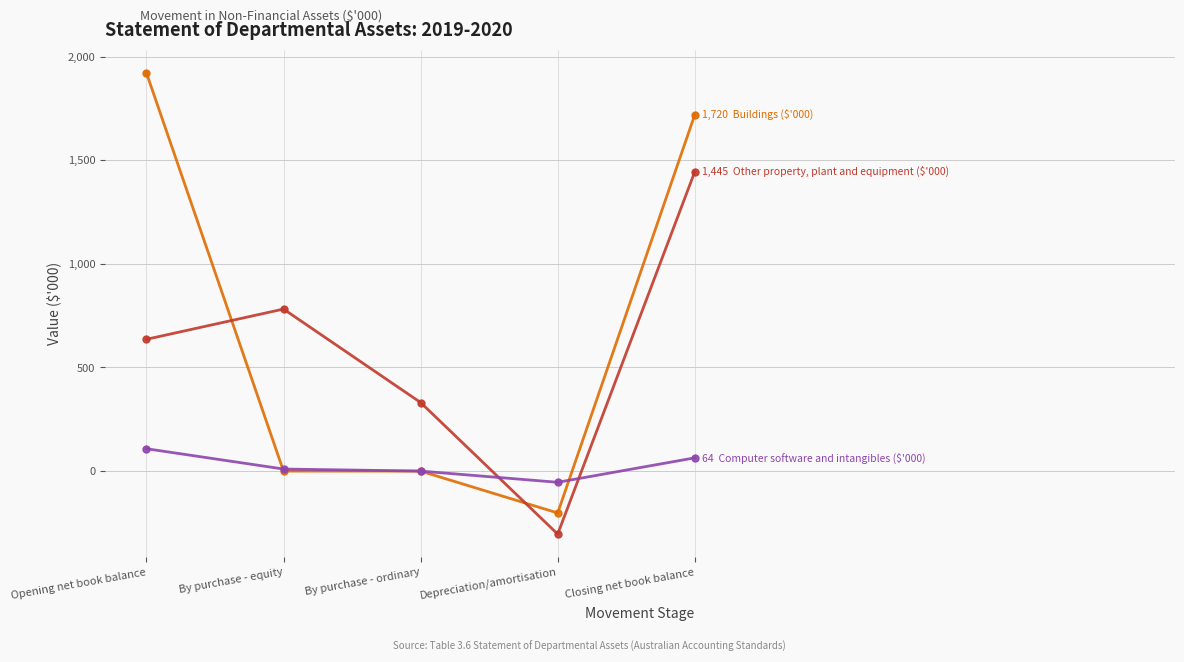

What is the difference between the highest and lowest values at Depreciation/amortisation?

250